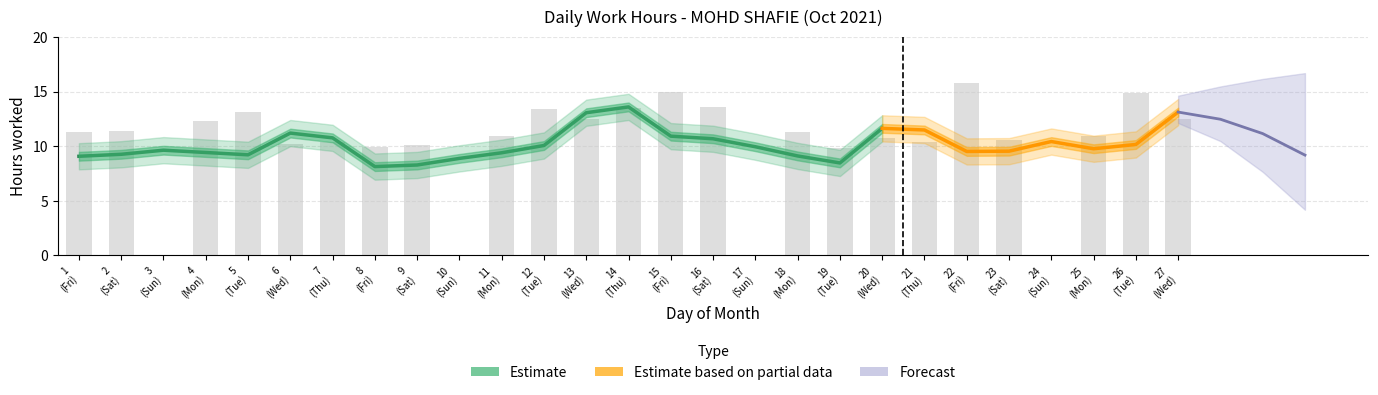

How many values exceed 10?

21